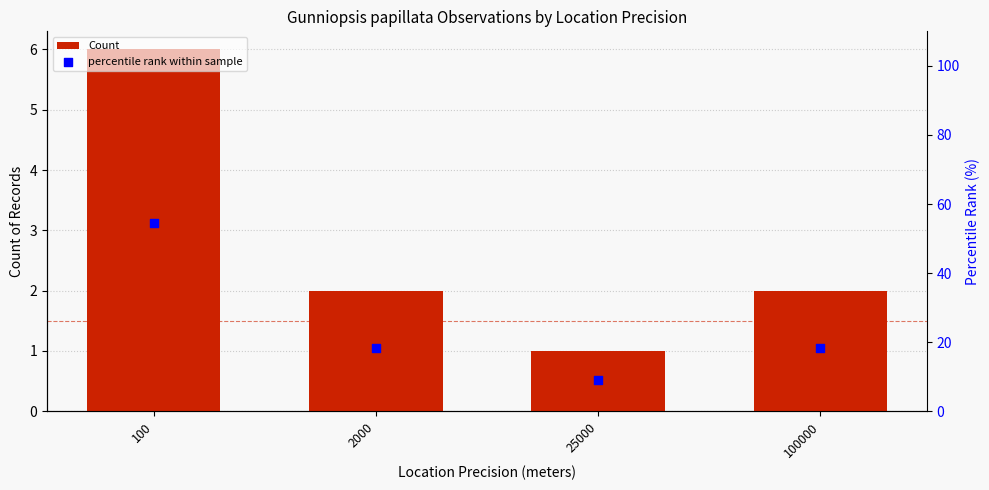

What are all the series names shown in the legend?

Count, percentile rank within sample